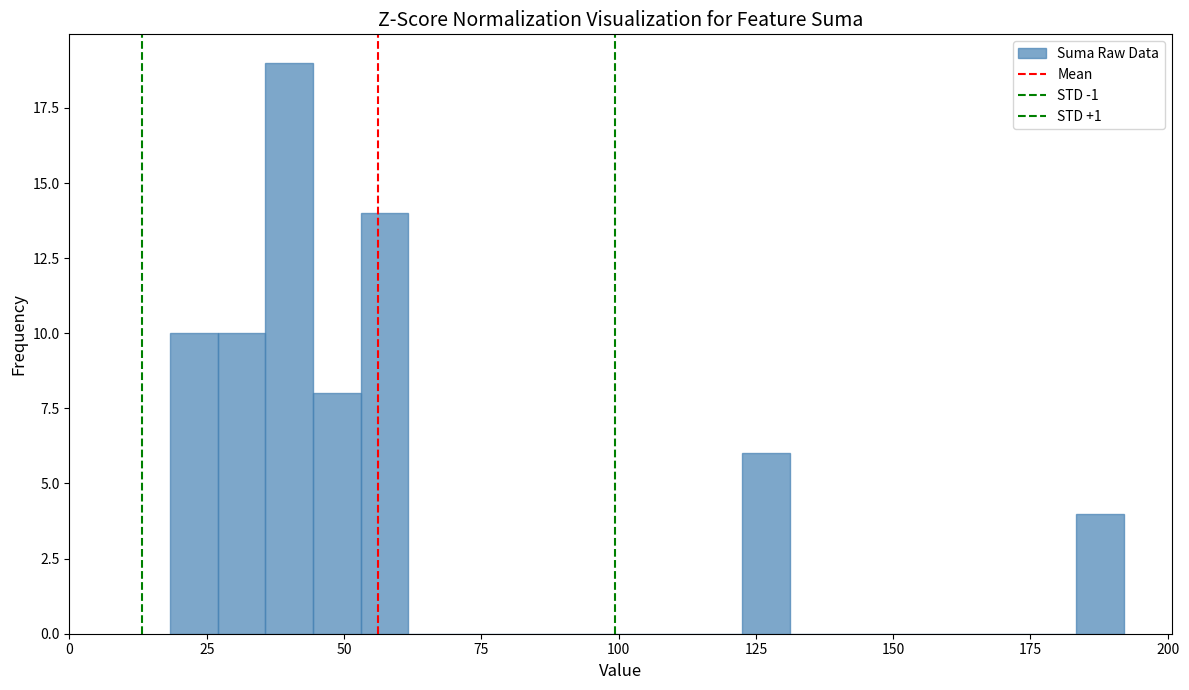

Read against the x-axis, roughly where is the centre of the tallest bar?

40